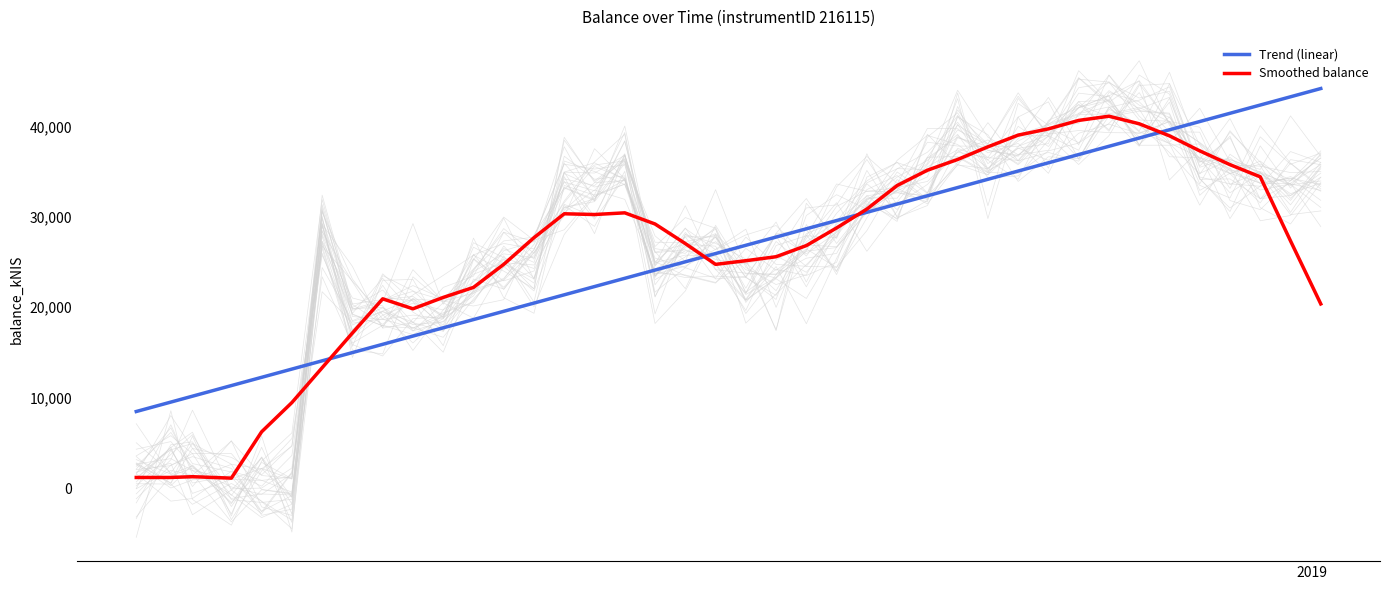

What is the maximum value for Smoothed balance?

41125.7